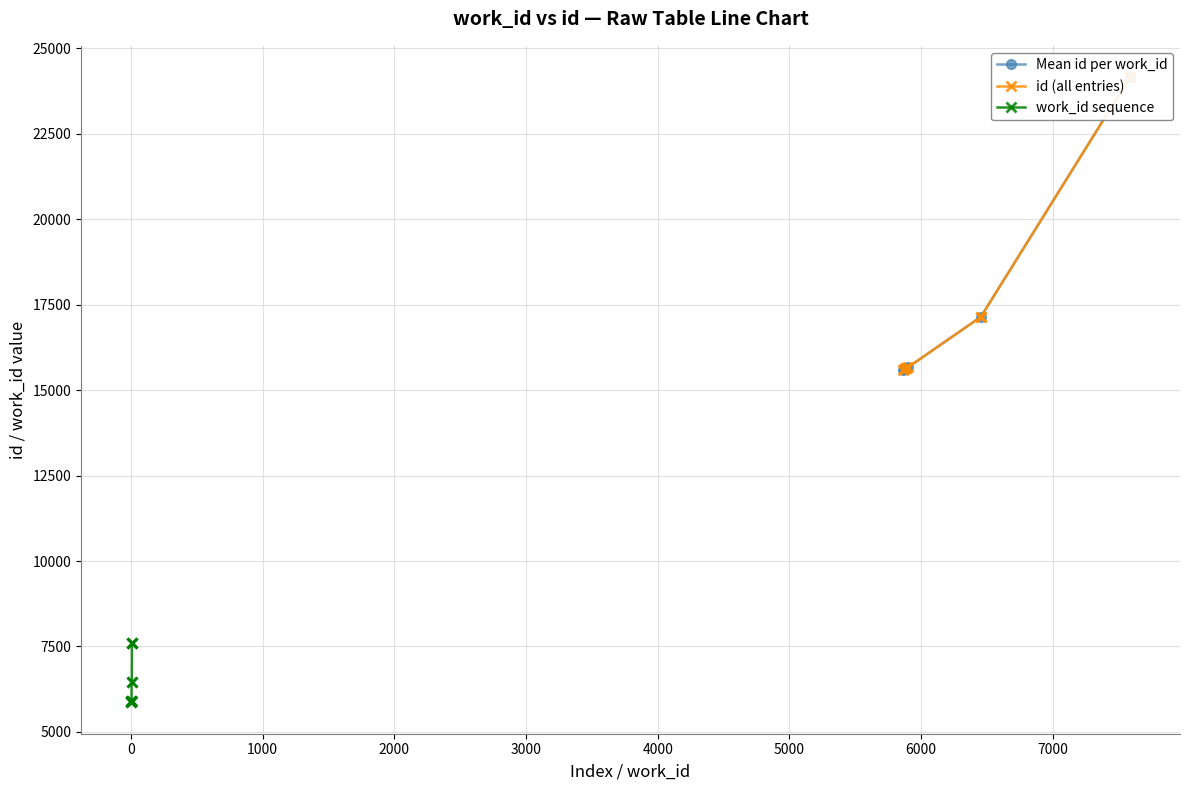

What is the smallest value displayed?

5861